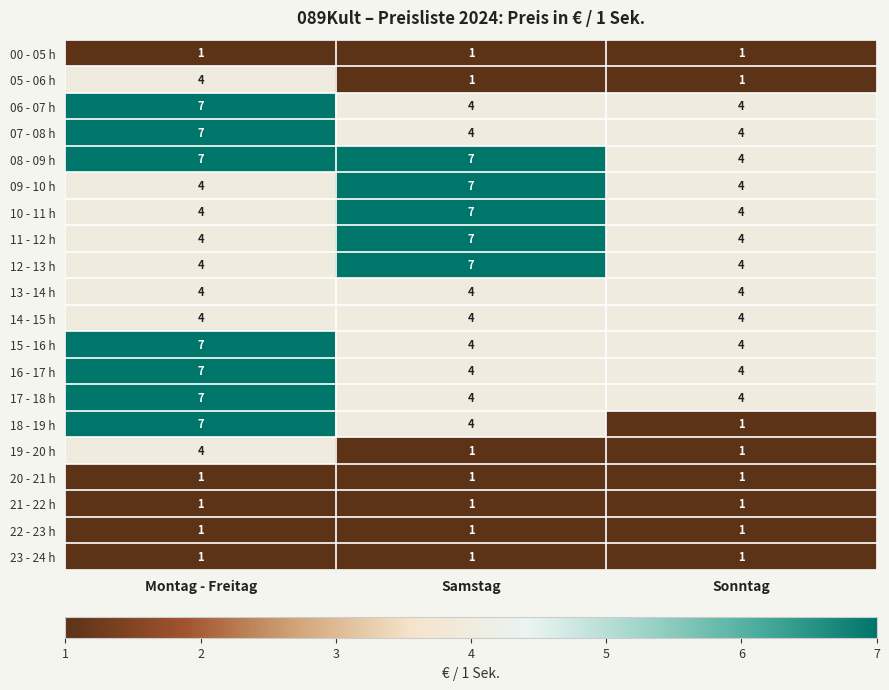

The 12 - 13 h series shows 4 at Sonntag. True or false?

True